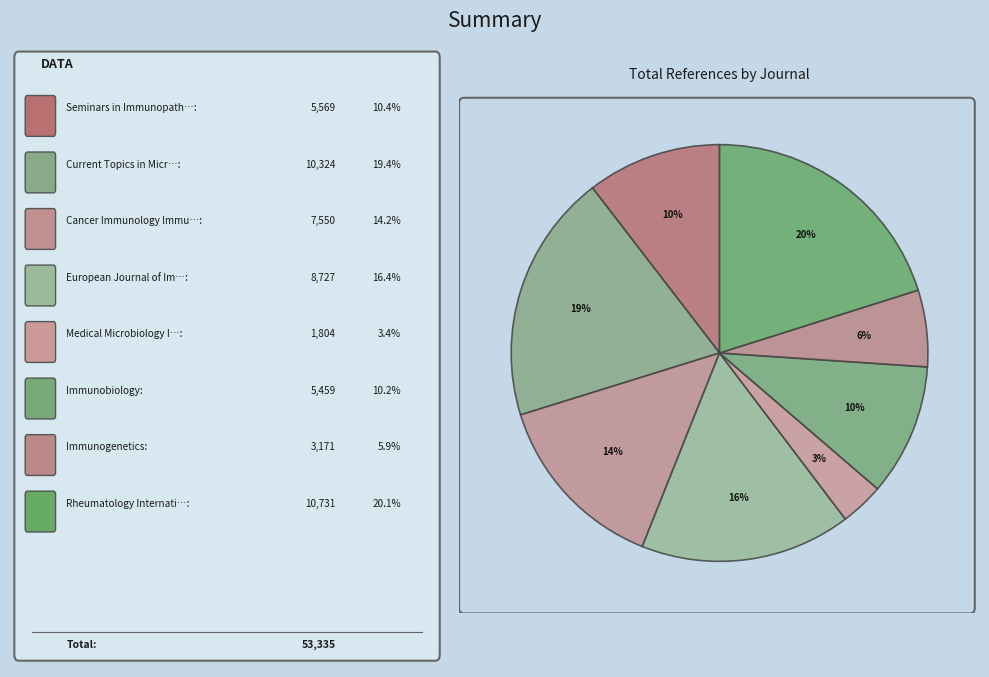

Count the number of slices in the pie.

8